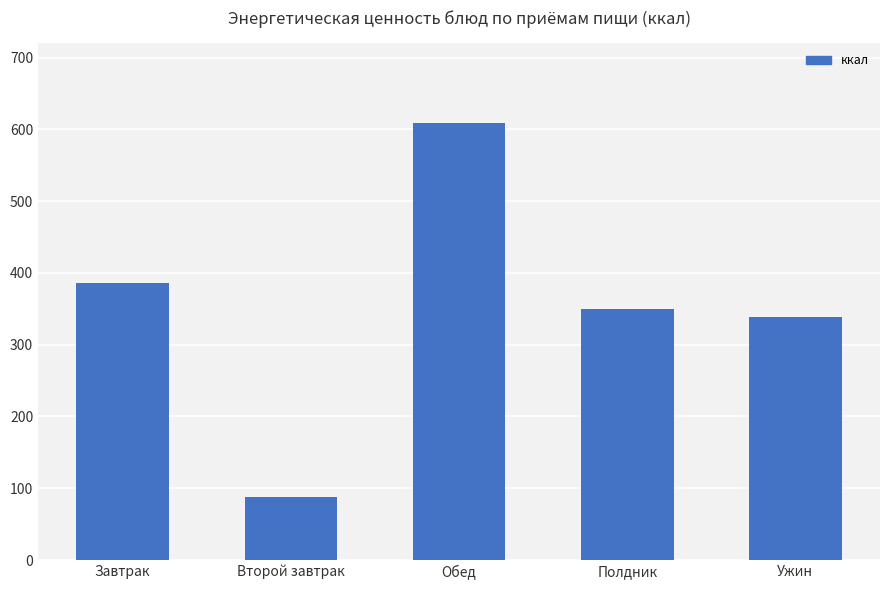

What is the smallest value displayed?

87.4